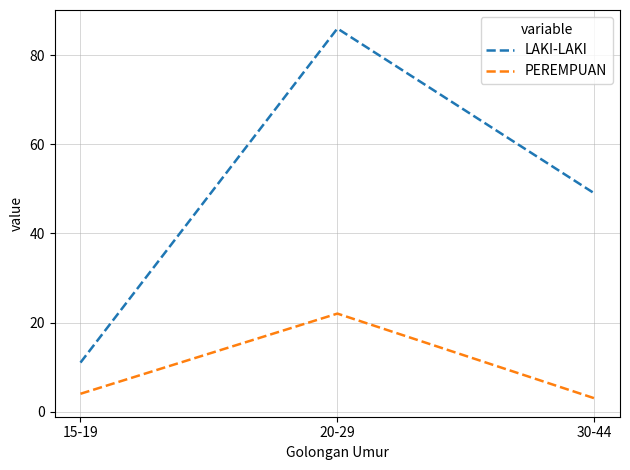

The PEREMPUAN series shows 3 at 30-44. True or false?

True